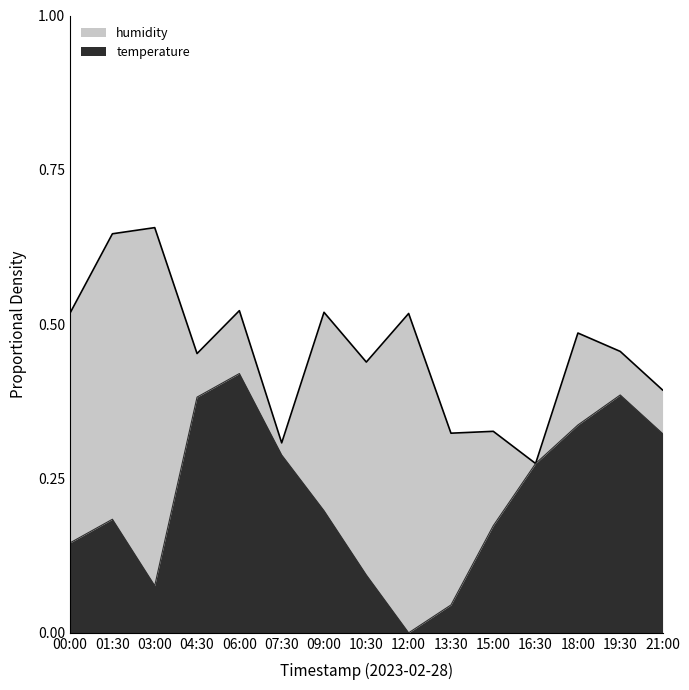

True or false: the data has more than 0 interior local peaks.

True